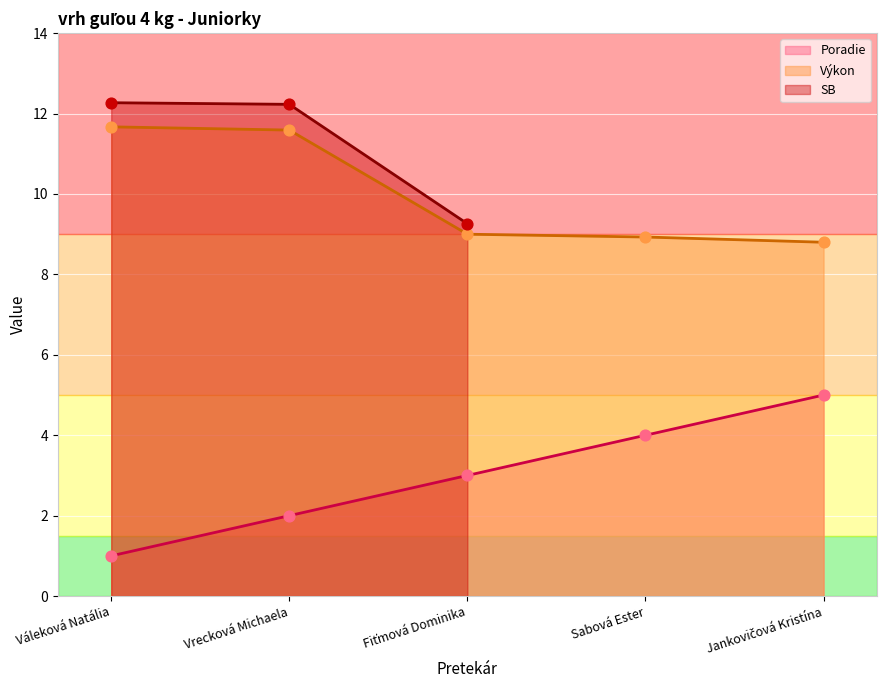

Is the value of Poradie at Fiťmová Dominika greater than the value of Výkon at Vrecková Michaela?

No